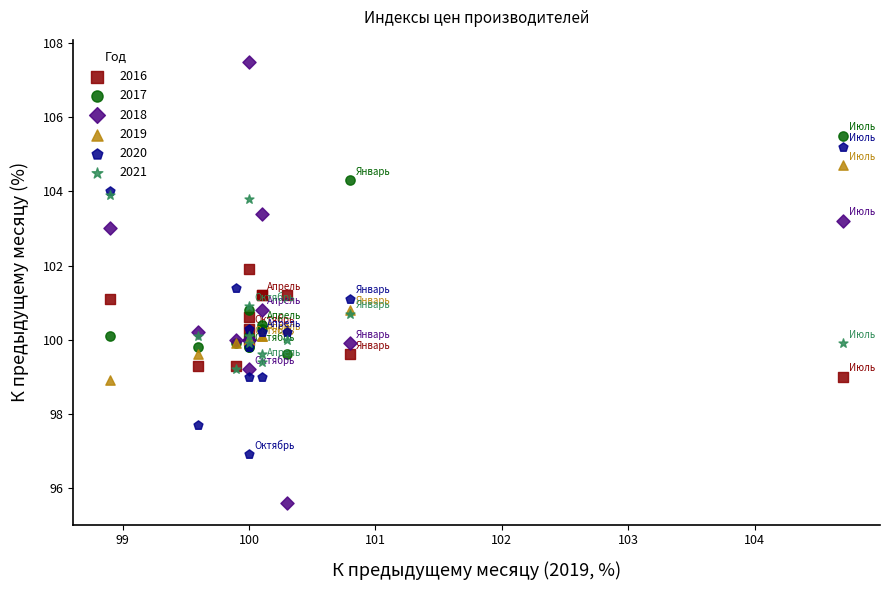

What are all the series names shown in the legend?

2016, 2017, 2018, 2019, 2020, 2021